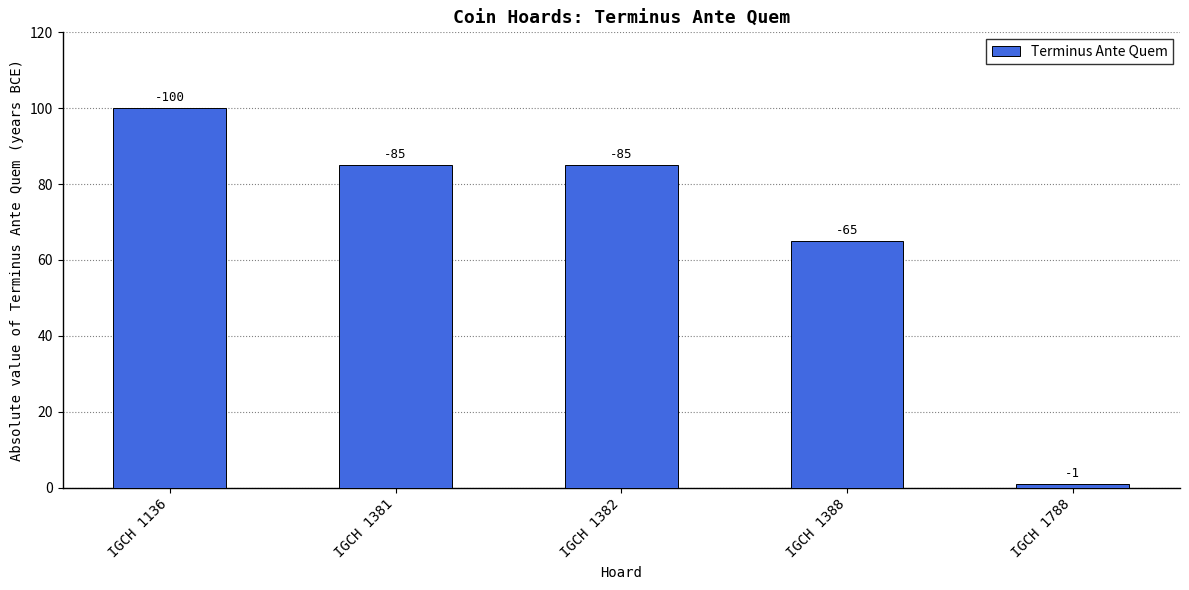

Does the chart contain any negative values?

No